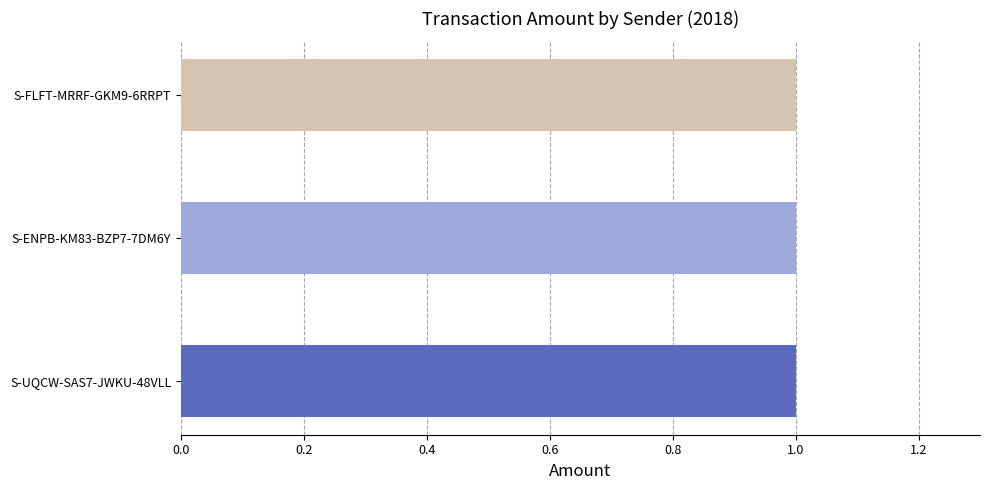

Does the chart contain any negative values?

No